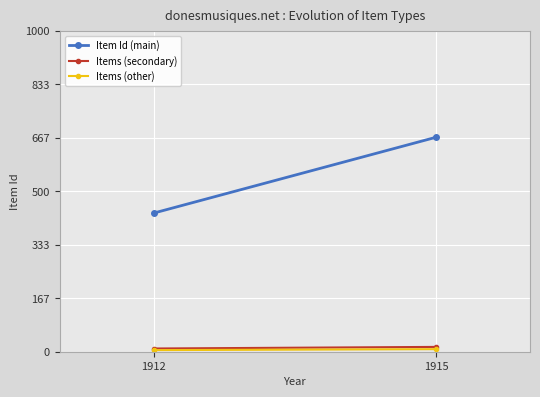

How many categories are shown in the chart?

2